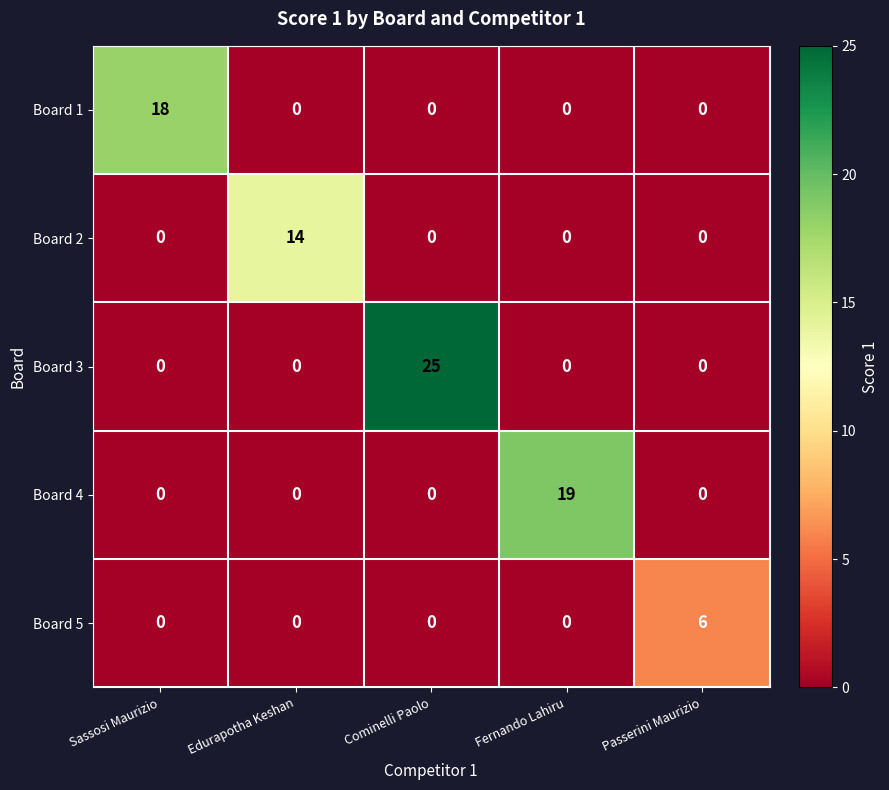

True or false: Board 5 has a value of -4 at Sassosi Maurizio.

False